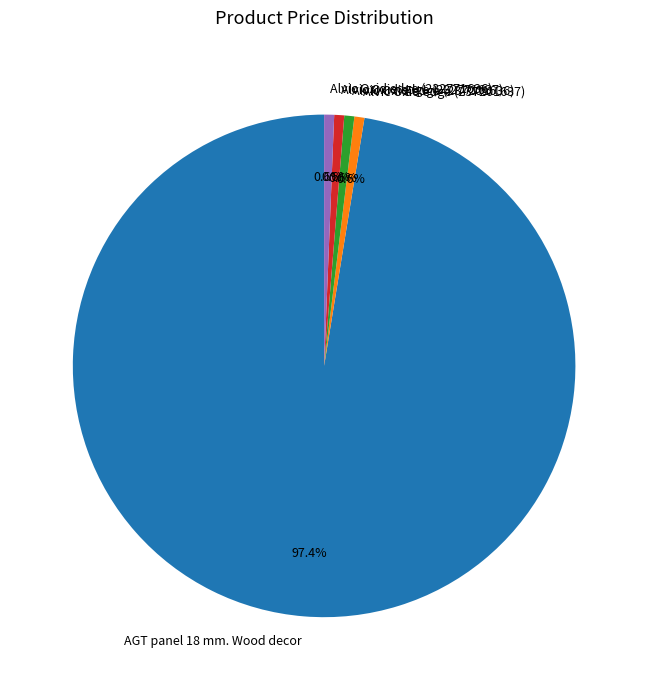

What percentage is the Alvic Oxid edge (237201636) slice, to the nearest percent?

1%